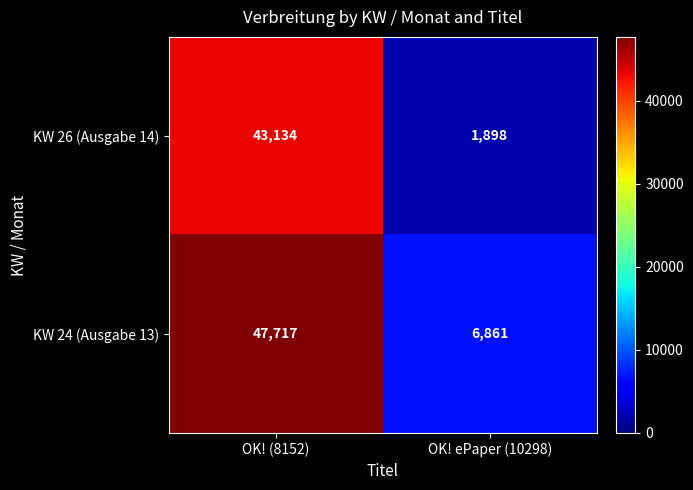

Reading right to left, transcribe all the data shown in this chart.

KW 26 (Ausgabe 14): 1898	43134
KW 24 (Ausgabe 13): 6861	47717